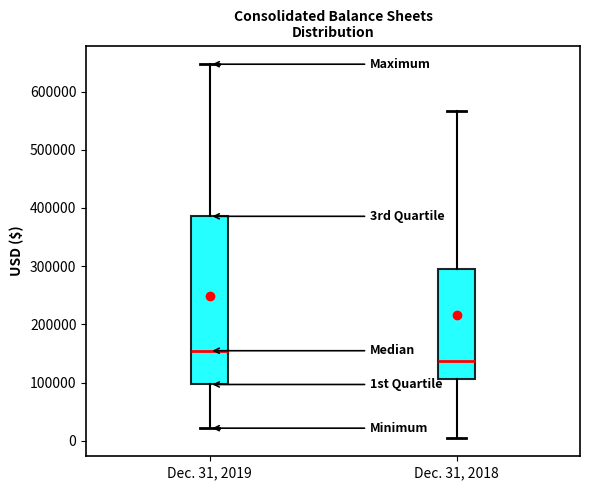

Reading left to right, transcribe this box plot: for each box, give where its median line is, the range the box spans, and where its two whiskers end, as read against the y-axis. The values are not printed on the chart, so give them approximately, as read against the axis.

Dec. 31, 2019: median 150000, box 100000 to 390000, whiskers 20000 to 650000
Dec. 31, 2018: median 140000, box 110000 to 290000, whiskers 10000 to 570000